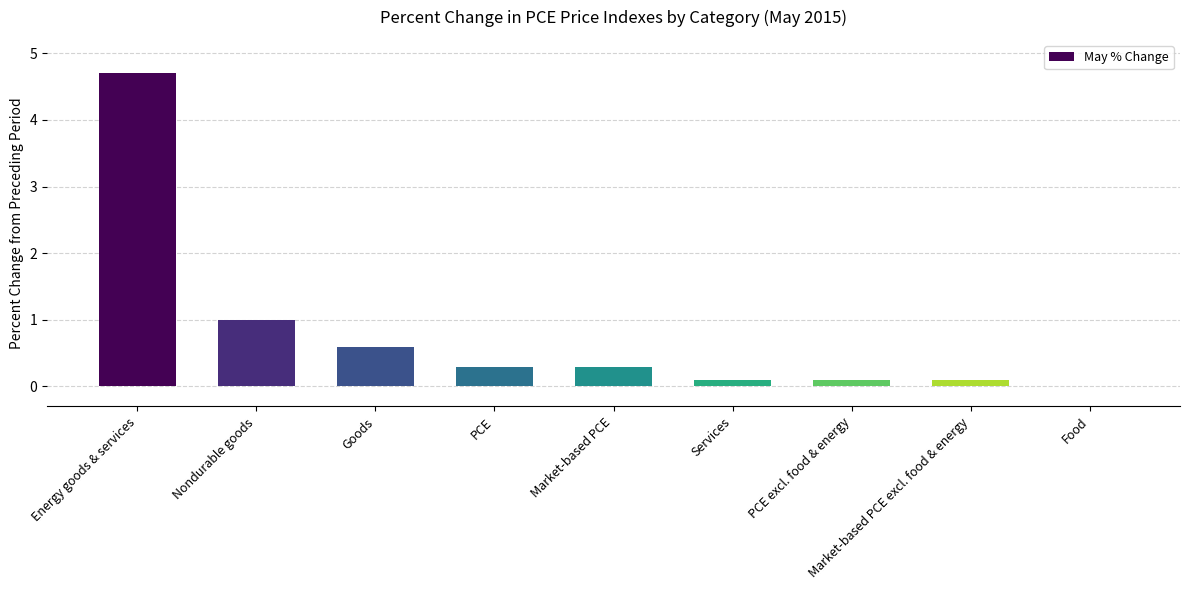

True or false: the data shows 0.1 at Market-based PCE excl. food & energy.

True